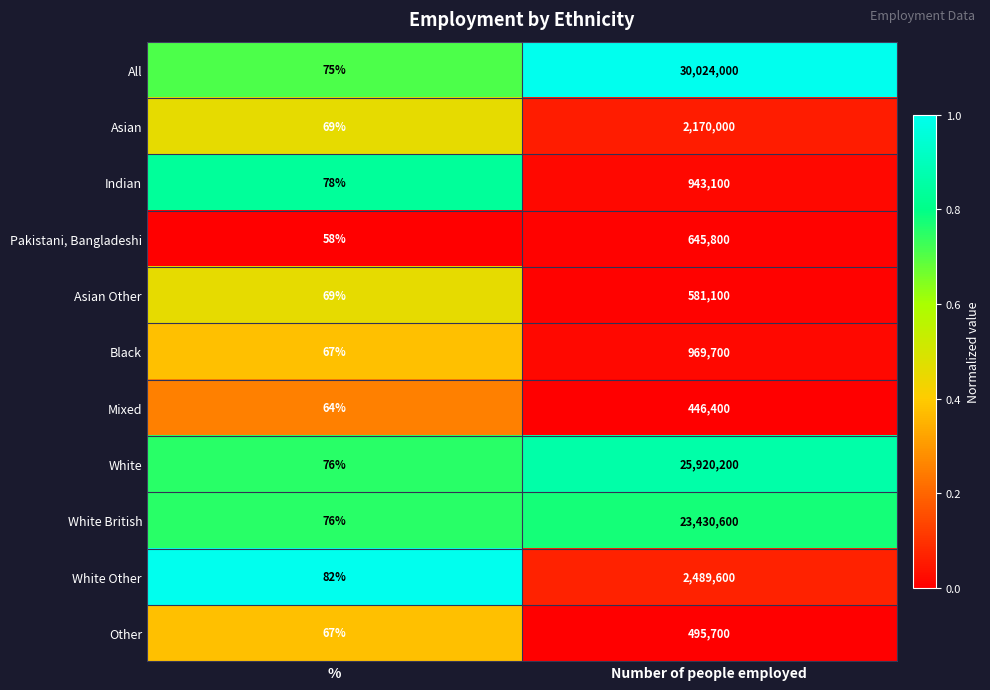

At which category does the chart reach its minimum across all series?

%